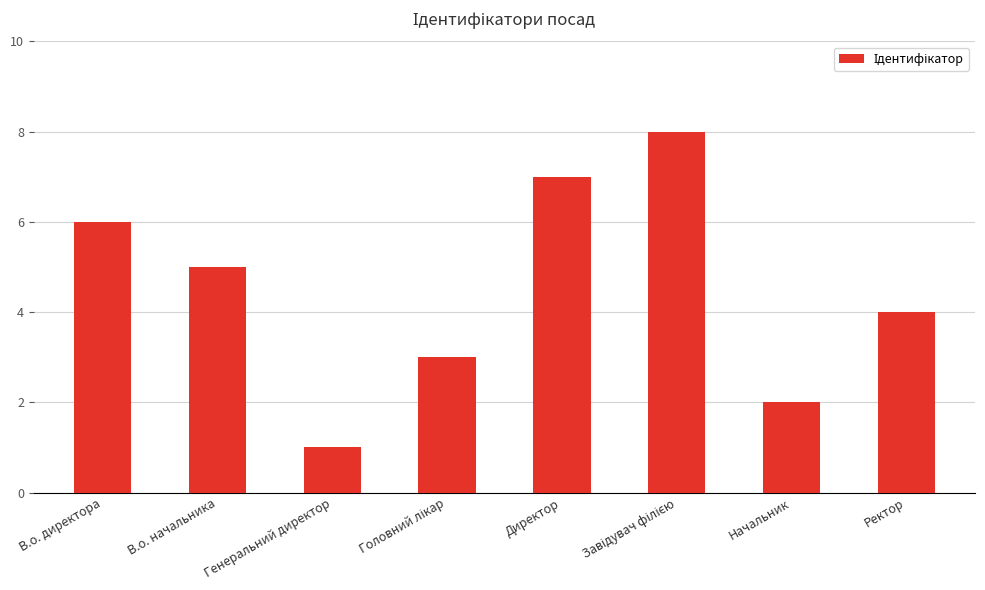

Between Директор and Начальник, which is larger?

Директор